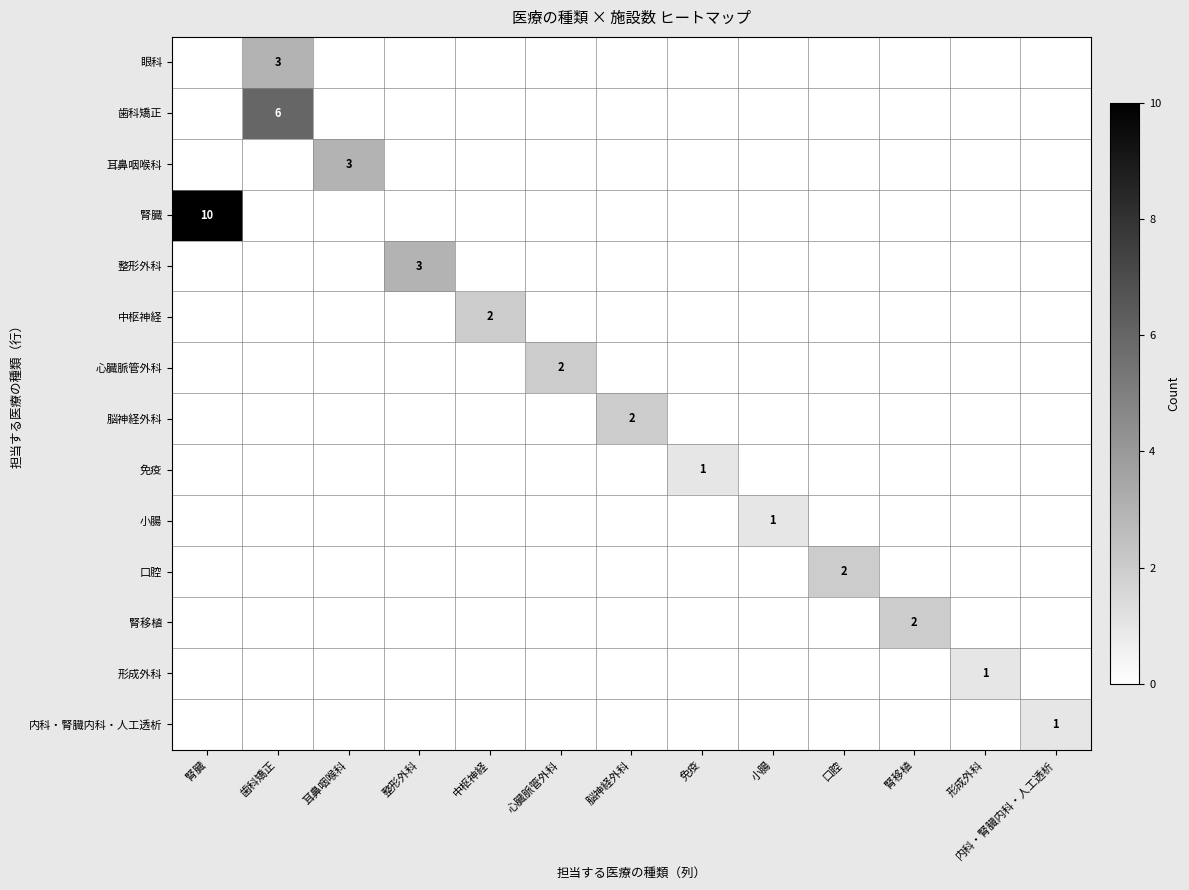

The 腎移植 series shows 2 at 腎移植. True or false?

True